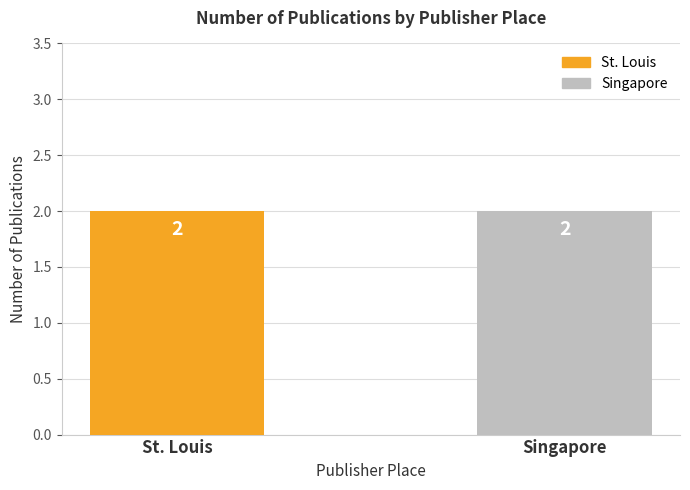

Count the Singapore values in the range 1978 to 1995.

2